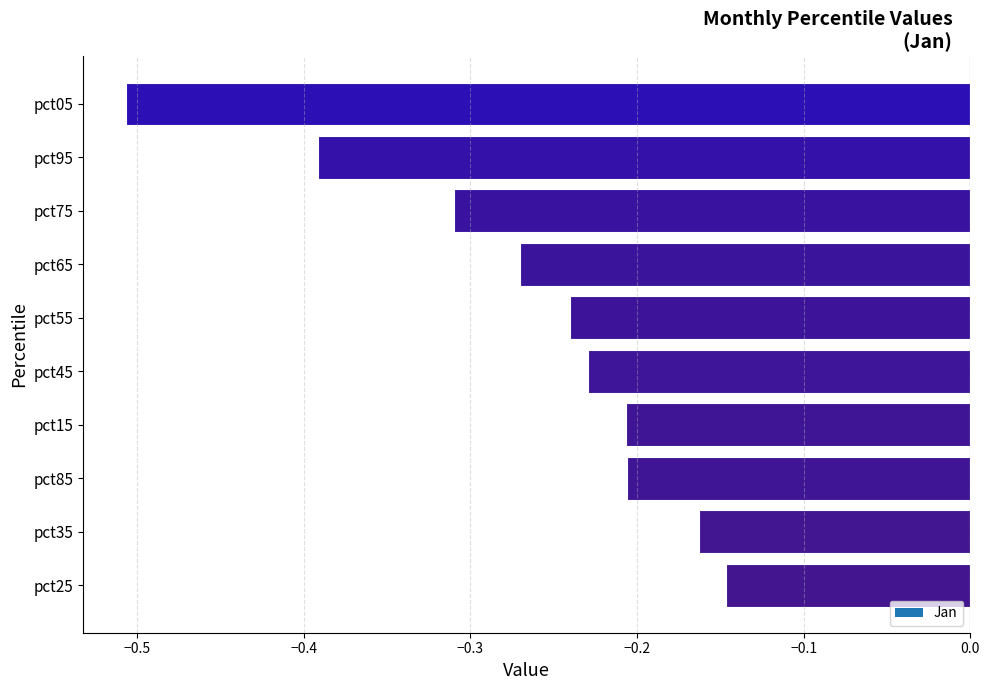

What is the sum of the values at pct75 and pct05?

-0.8